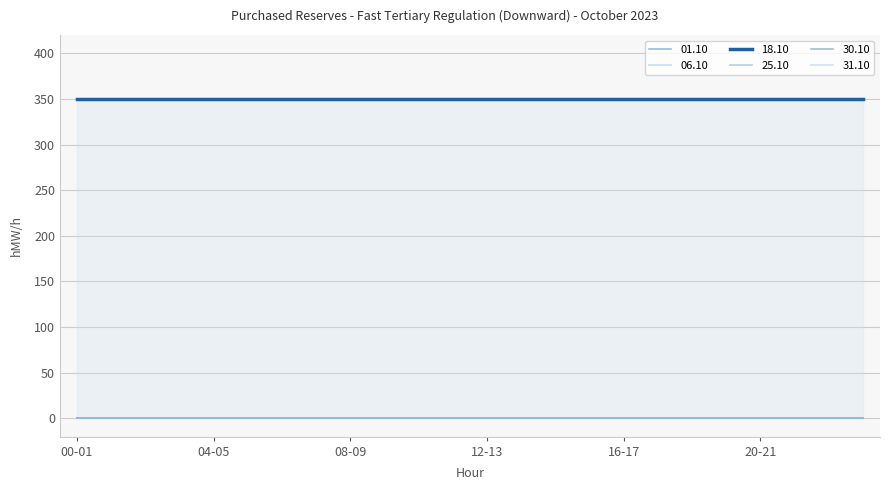

Reading left to right, list all the values displayed in this chart.

01.10: 0	0	0	0	0	0	0	0	0	0	0	0	0	0	0	0	0	0	0	0	0	0	0	0
06.10: 0	0	0	0	0	0	0	0	0	0	0	0	0	0	0	0	0	0	0	0	0	0	0	0
18.10: 350	350	350	350	350	350	350	350	350	350	350	350	350	350	350	350	350	350	350	350	350	350	350	350
25.10: 0	0	0	0	0	0	0	0	0	0	0	0	0	0	0	0	0	0	0	0	0	0	0	0
30.10: 0	0	0	0	0	0	0	0	0	0	0	0	0	0	0	0	0	0	0	0	0	0	0	0
31.10: 0	0	0	0	0	0	0	0	0	0	0	0	0	0	0	0	0	0	0	0	0	0	0	0